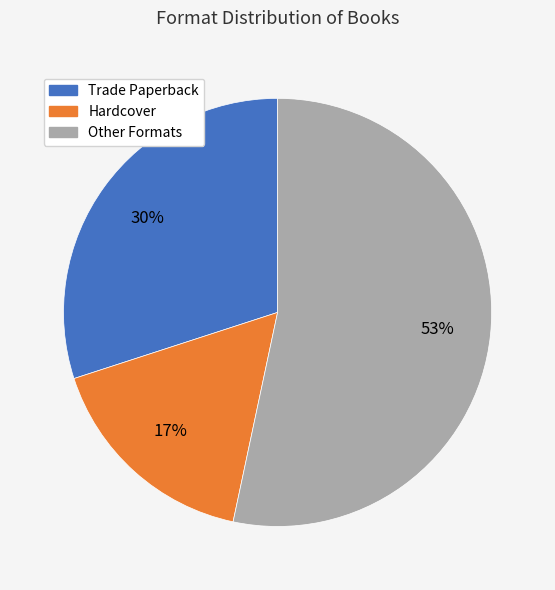

To the nearest percent, what is the difference between the Hardcover and Trade Paperback slice percentages?

13%